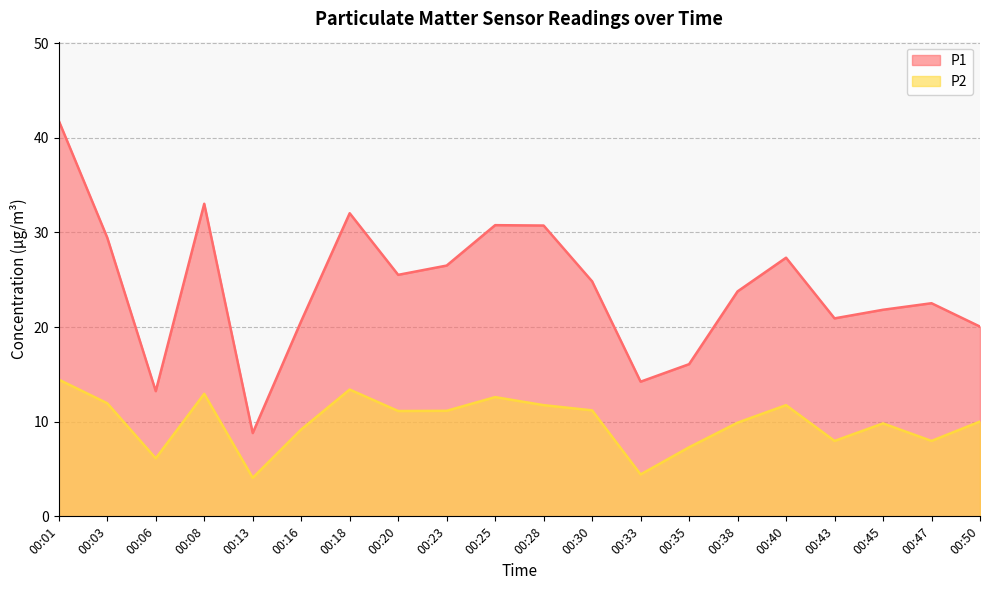

At which label does P2 first exceed 11?

00:01